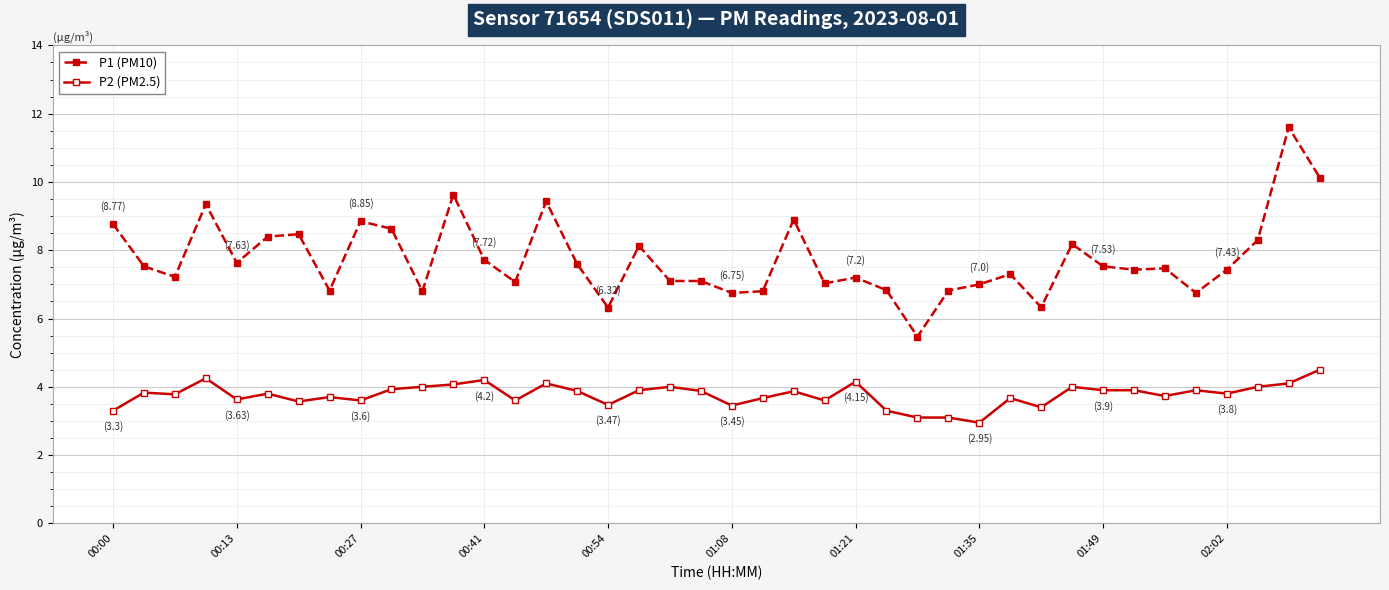

What is the difference between the maximum and second lowest values in the P2 (PM2.5) series?

1.4